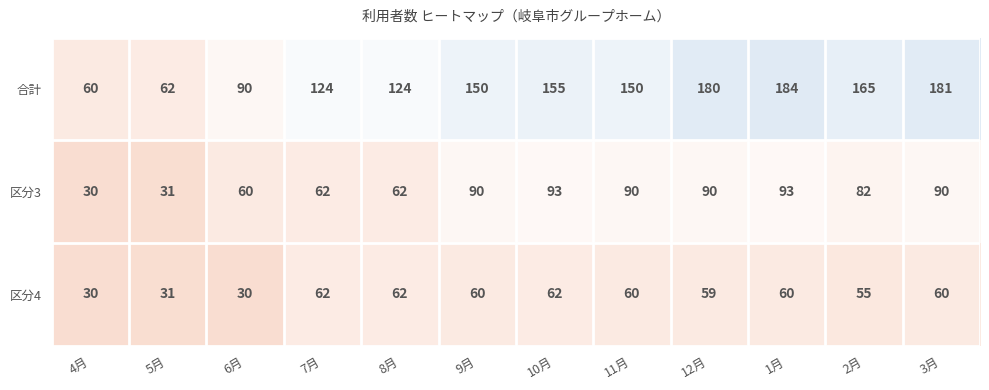

Which category has the highest value across all series?

1月